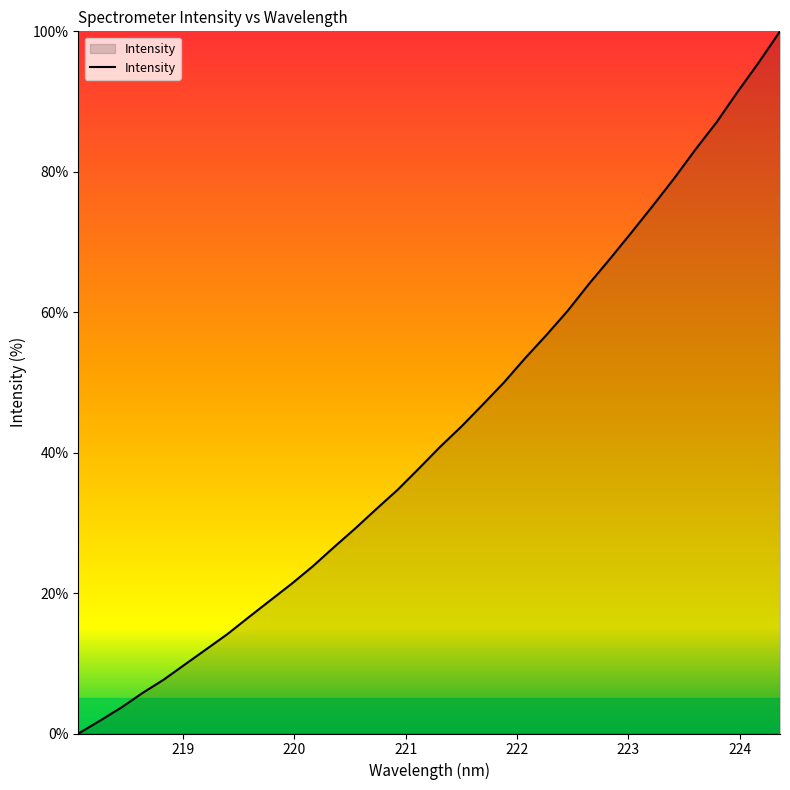

What is the greatest value displayed?

100.0